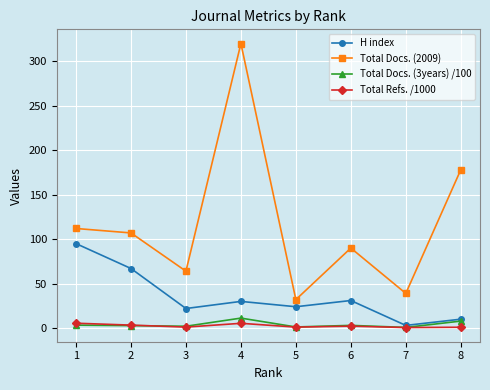

The value of Total Docs. (2009) at 6 is 51.2. True or false?

False